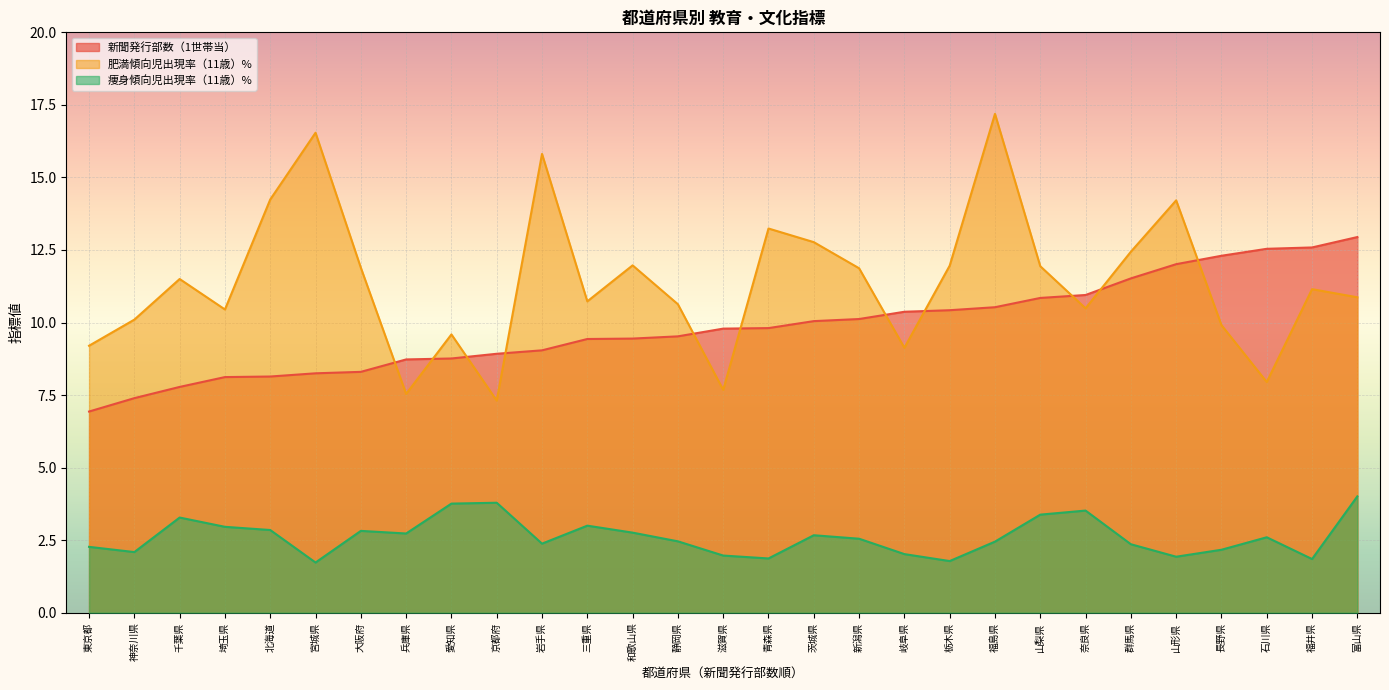

True or false: 痩身傾向児出現率（11歳）% and 新聞発行部数（1世帯当） cross at least once.

False